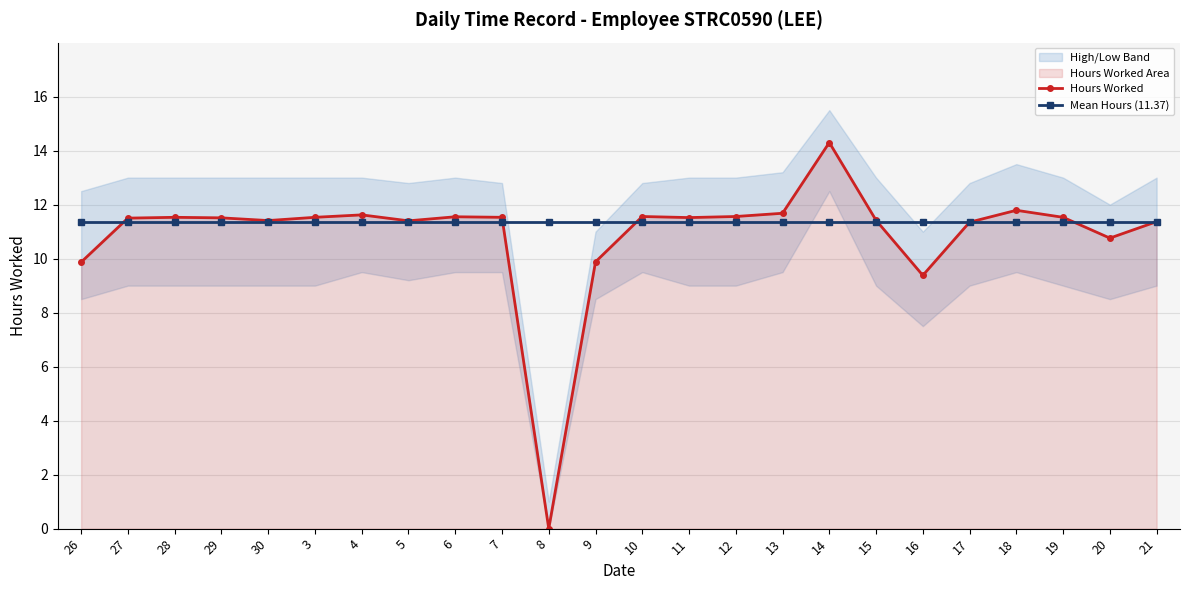

True or false: Hours Worked has more than 0 interior local peaks.

True